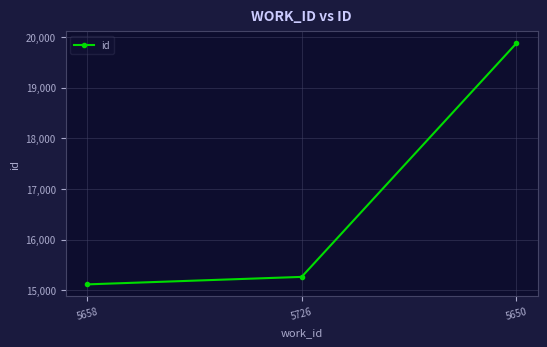

What is the ratio of the value at 5650 to the value at 5658?

1.3